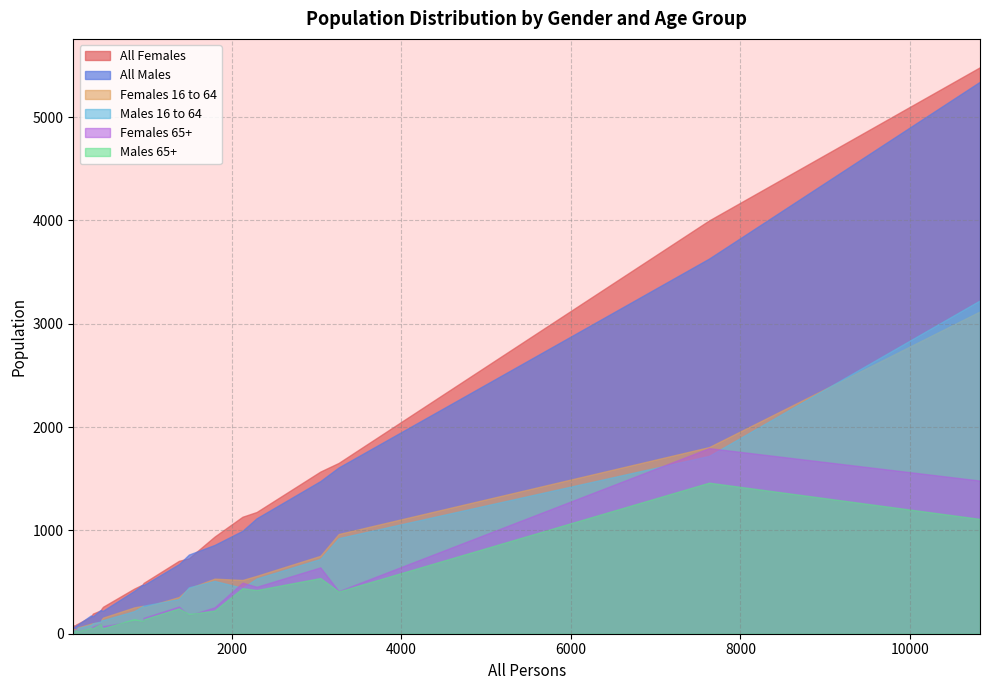

Rank the series at 341 from lowest to highest value.

Females 65+, Males 65+, Males 16 to 64, Females 16 to 64, All Females, All Males